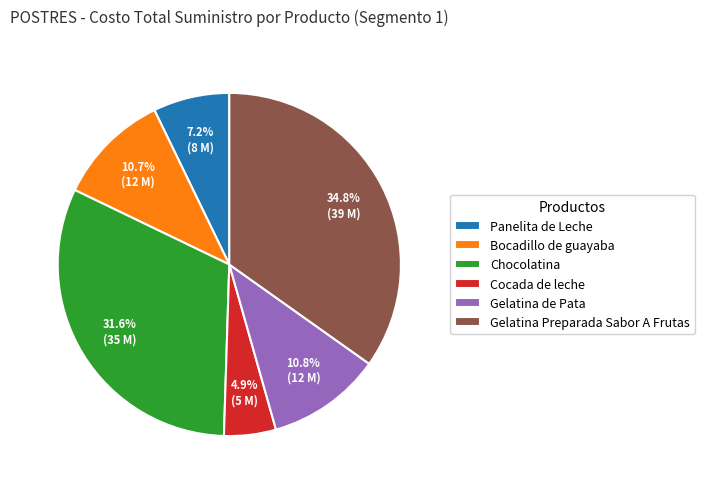

Is there any slice that represents more than half of the pie?

No